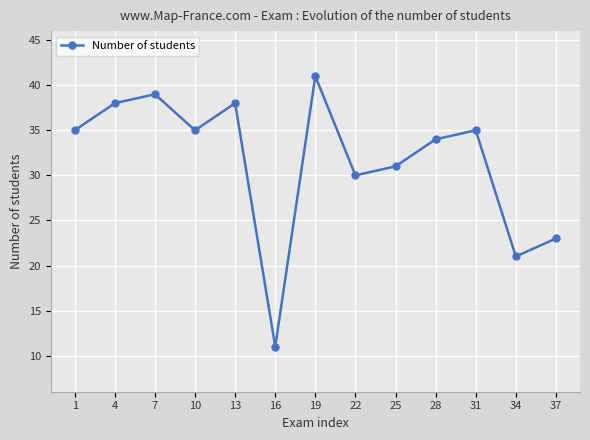

What is the ratio of the value at 25 to the value at 7?

0.8